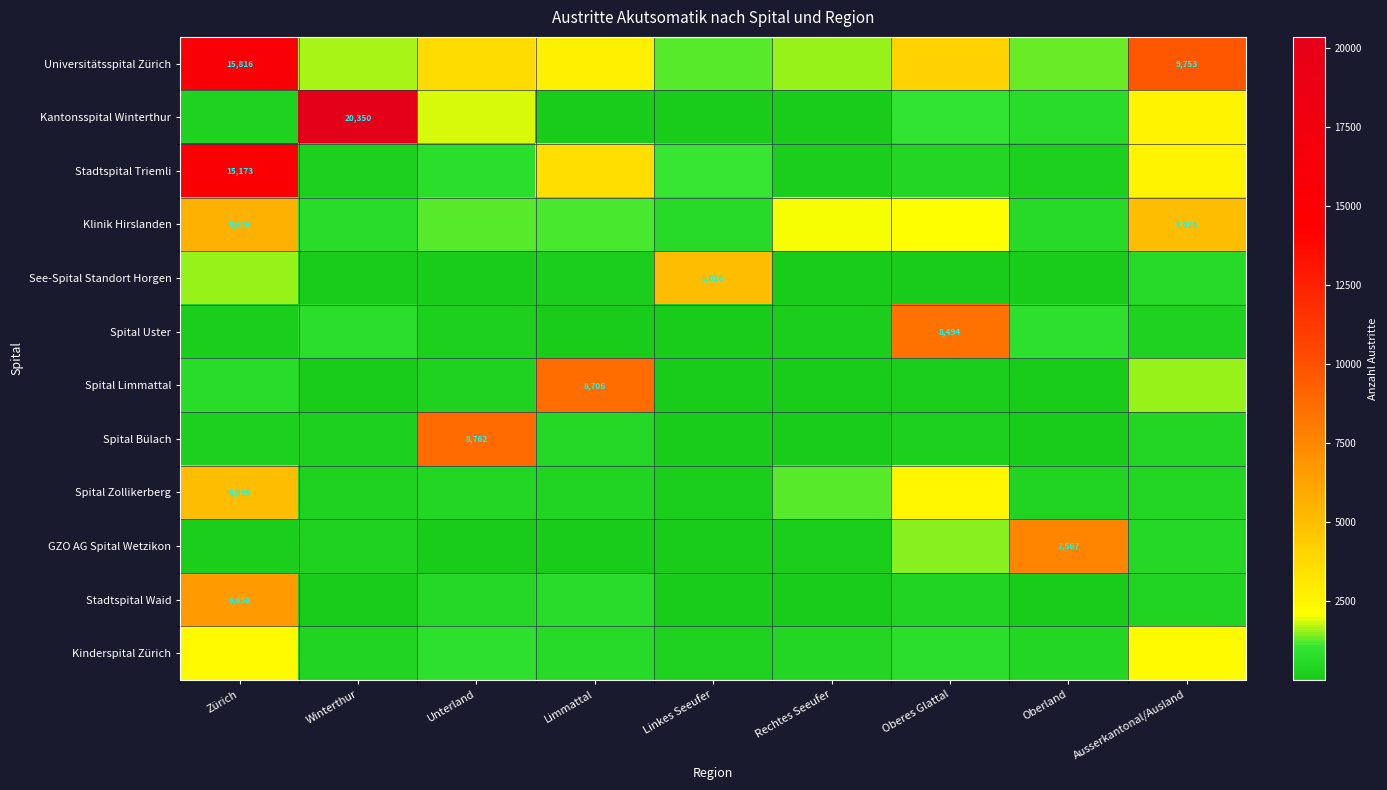

True or false: GZO AG Spital Wetzikon has a value of 12496 at Oberland.

False